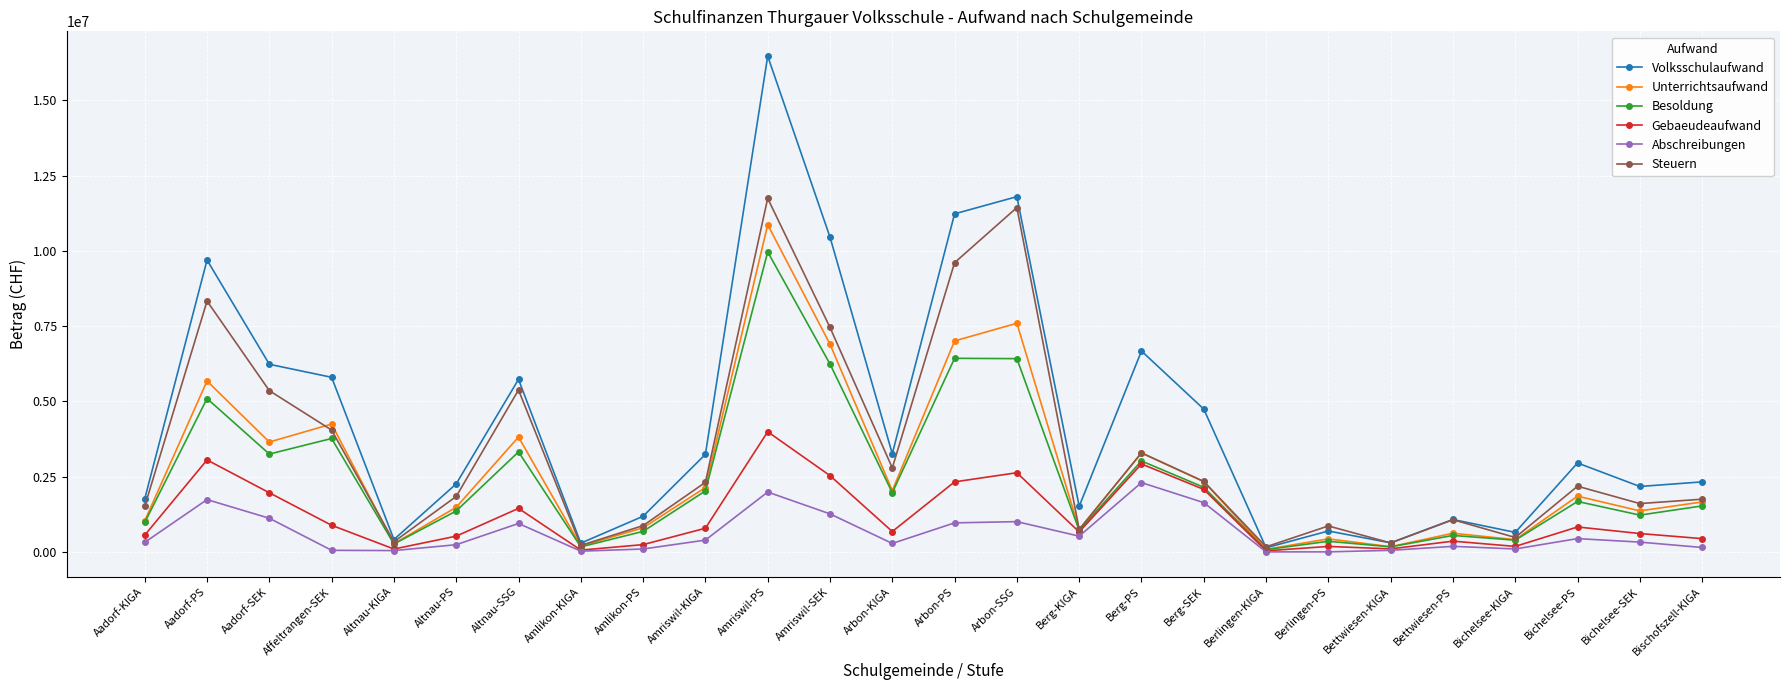

The Volksschulaufwand series shows 3128648.1 at Aadorf-KIGA. True or false?

False